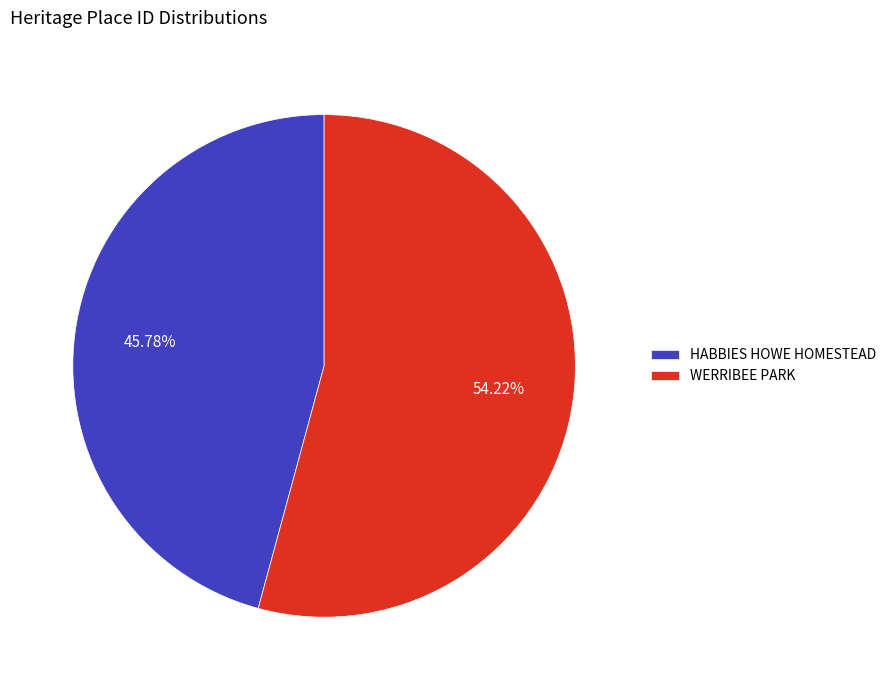

What percentage is the WERRIBEE PARK slice, to the nearest percent?

54%